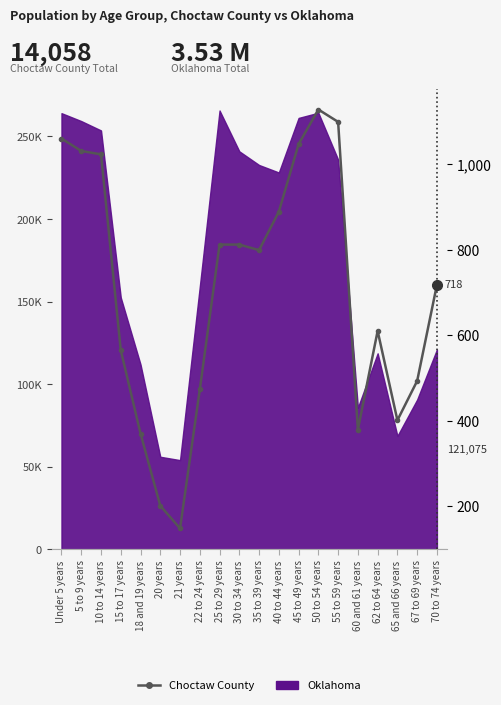

At which category does the data reach its first local valley?

21 years